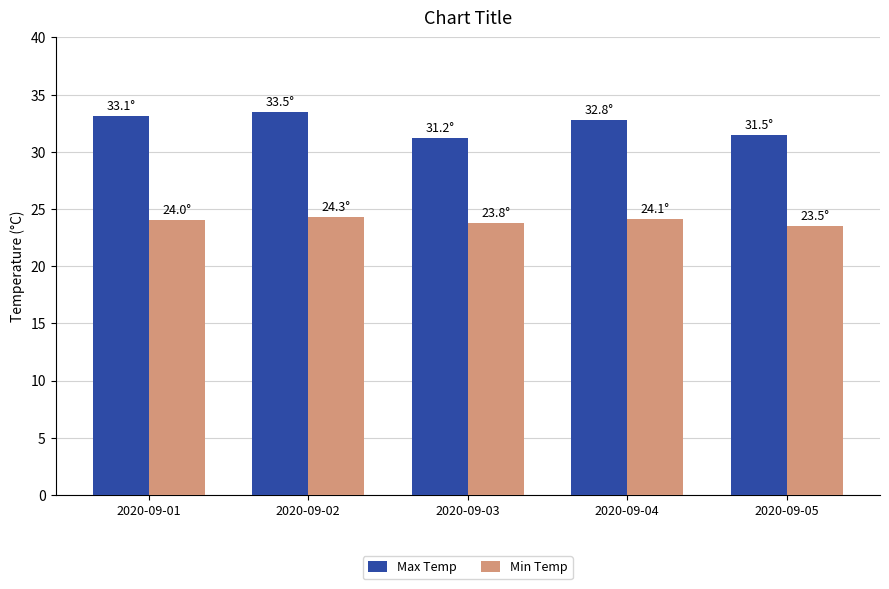

What is the average value of the Max Temp series?

32.4